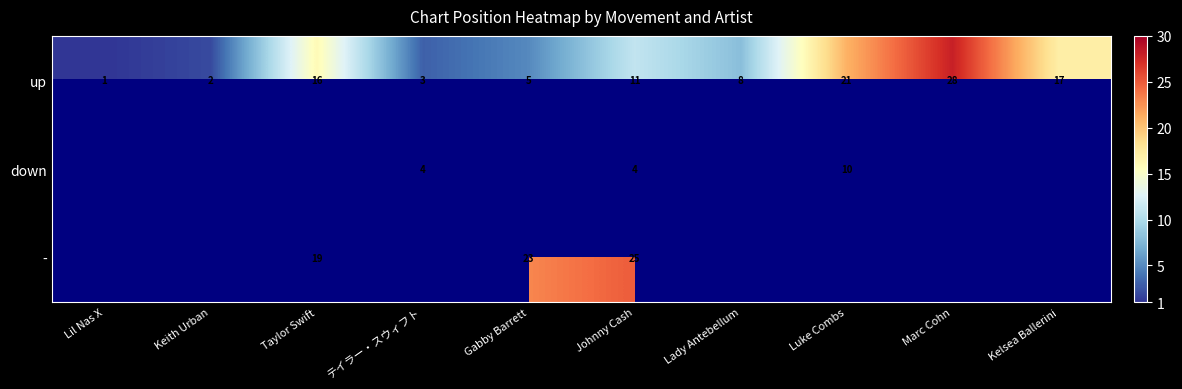

At which category is the sum across all series the highest?

Johnny Cash